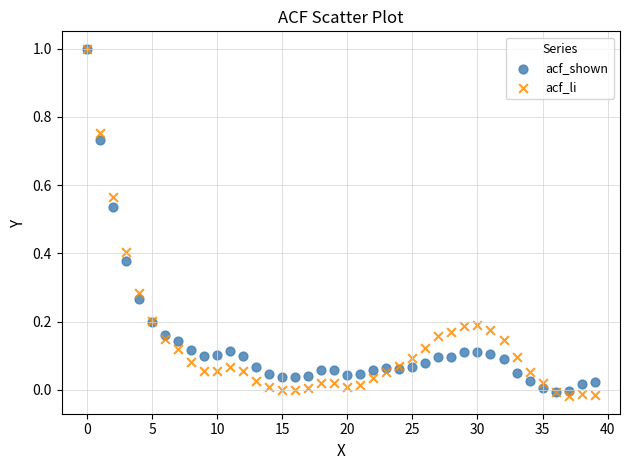

Which series reaches the minimum Y coordinate?

acf_li